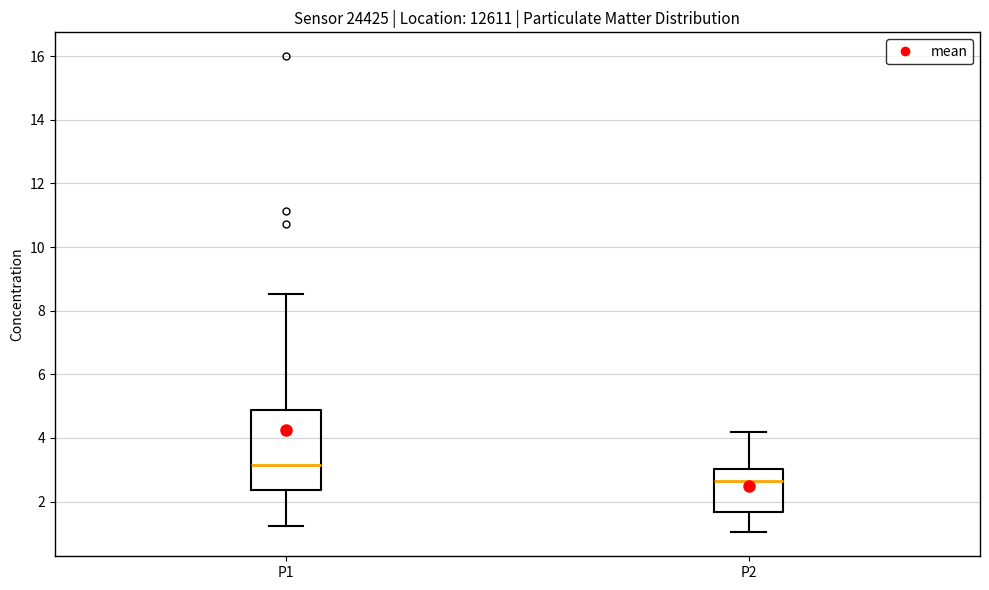

Reading left to right, transcribe this box plot: for each box, give where its median line is, the range the box spans, and where its two whiskers end, as read against the y-axis. The values are not printed on the chart, so give them approximately, as read against the axis.

P1: median 3.2, box 2.4 to 4.8, whiskers 1.2 to 8.6
P2: median 2.6, box 1.6 to 3.0, whiskers 1.0 to 4.2